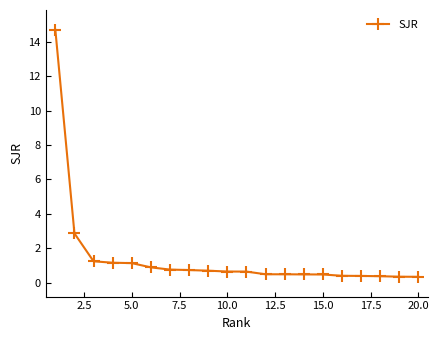

What is the greatest value displayed?

14.7